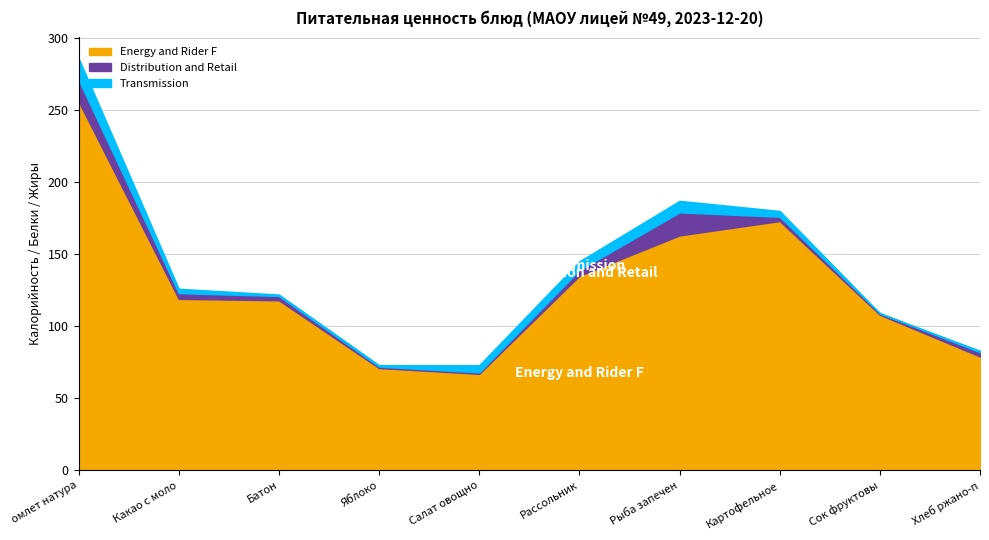

How many interior local valleys does the Energy and Rider F series have?

1